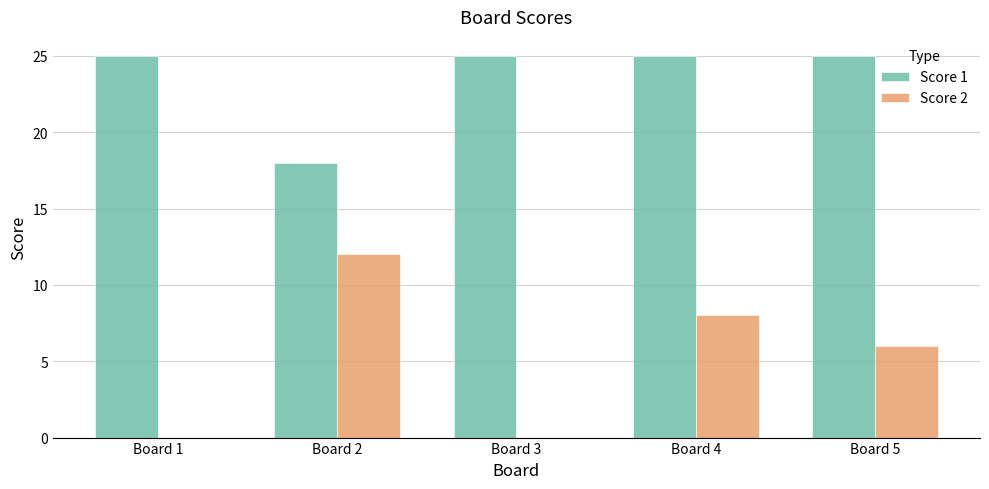

What is the maximum value shown in the chart?

25